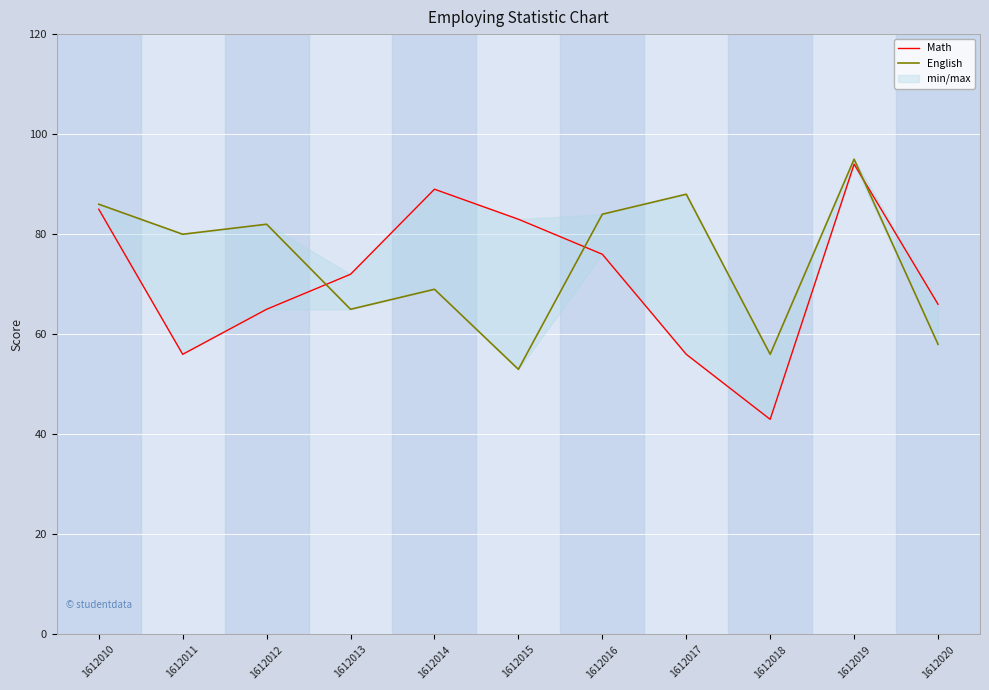

How many series are shown in this chart?

2